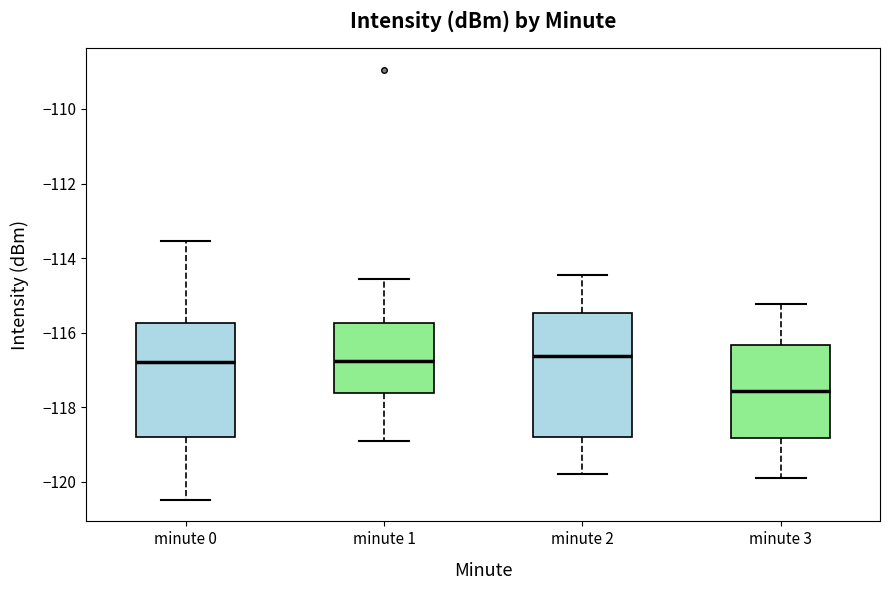

Comparing the boxes themselves (not the whiskers), which one is the tallest?

minute 2